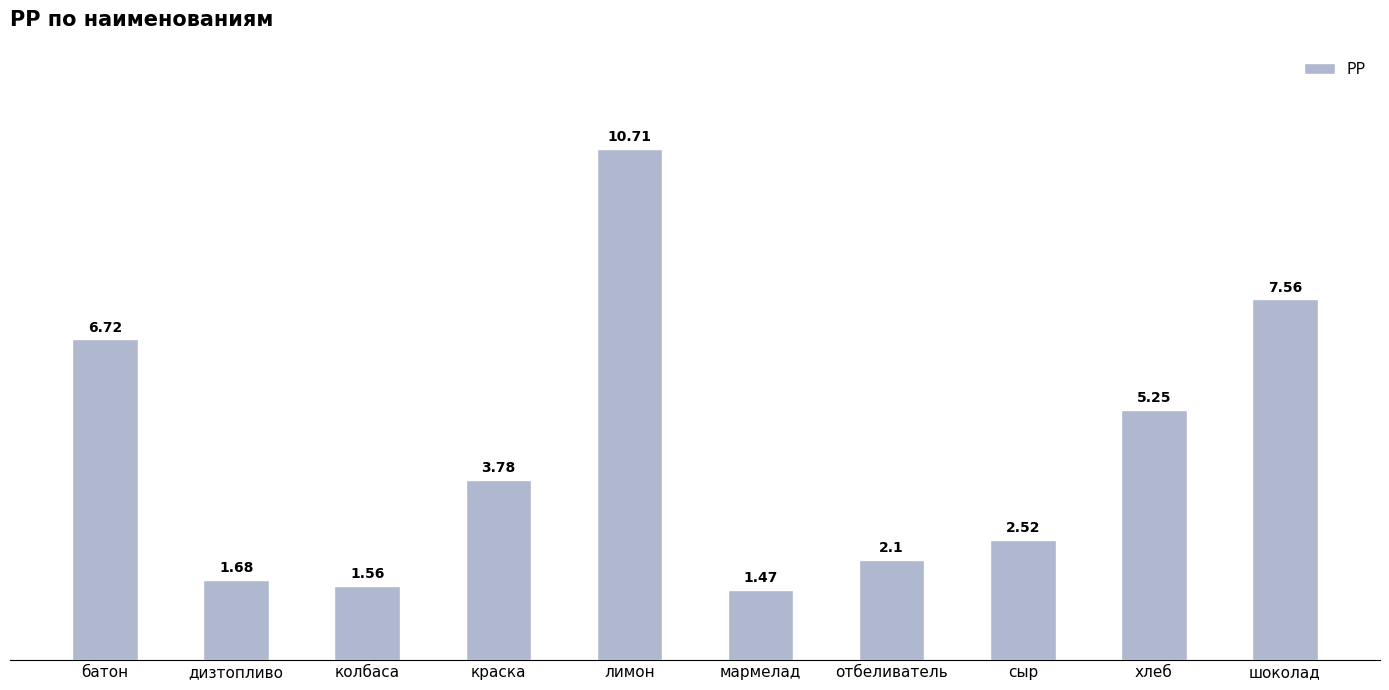

What is the label of the 3rd bar from the right?

сыр